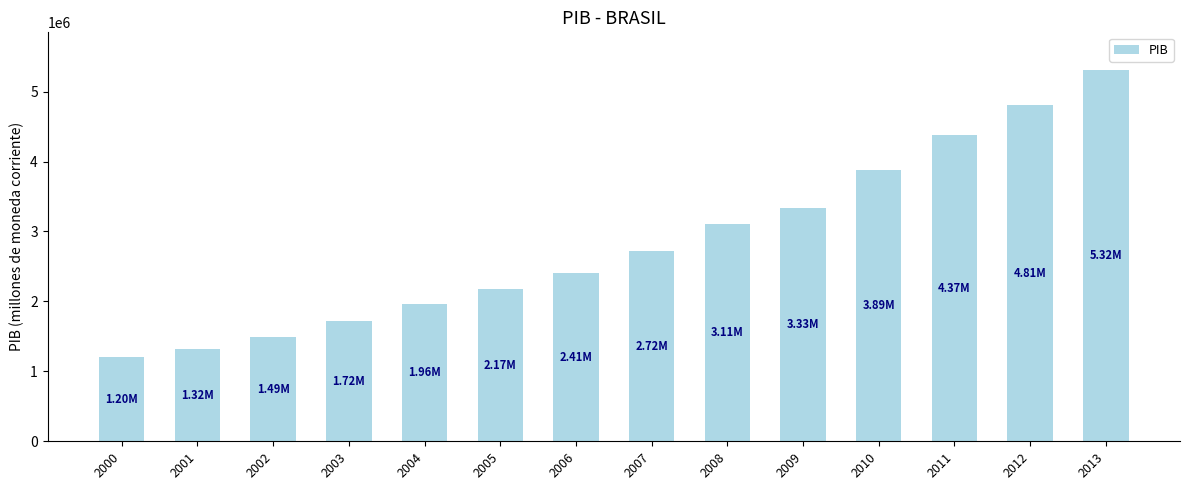

Count the number of data series in this chart.

1